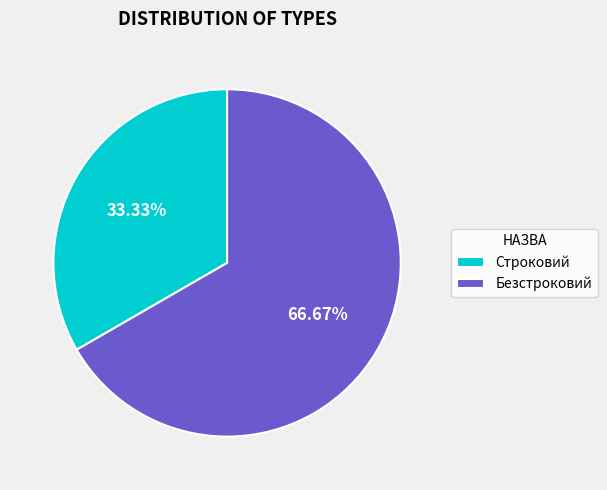

Does Безстроковий represent more than half of the total?

Yes